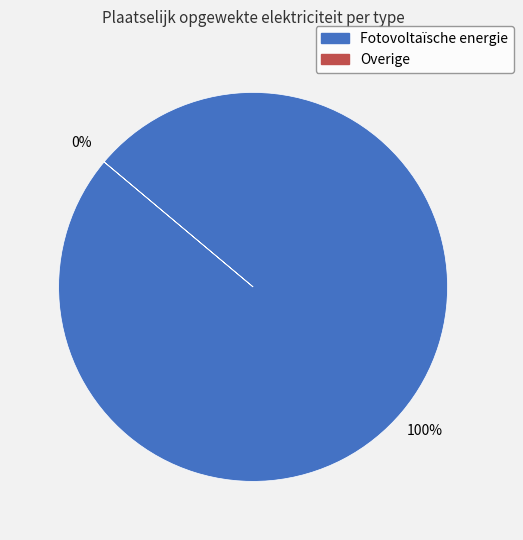

The Overige slice represents 0% of the pie. True or false?

True